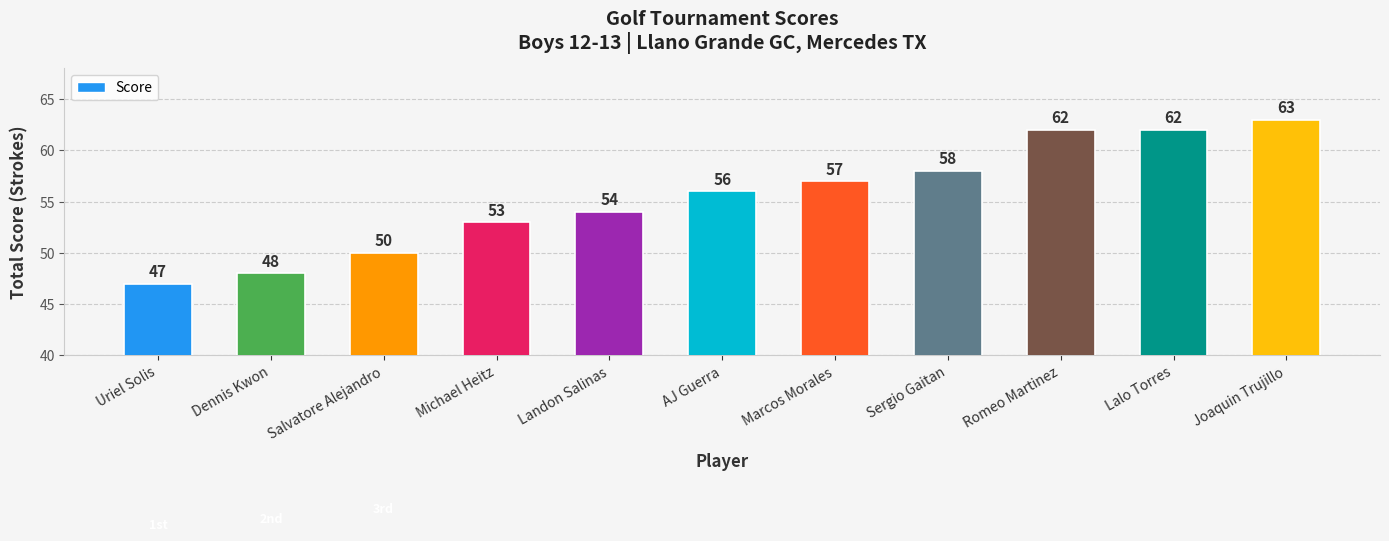

How many values are below 56?

5